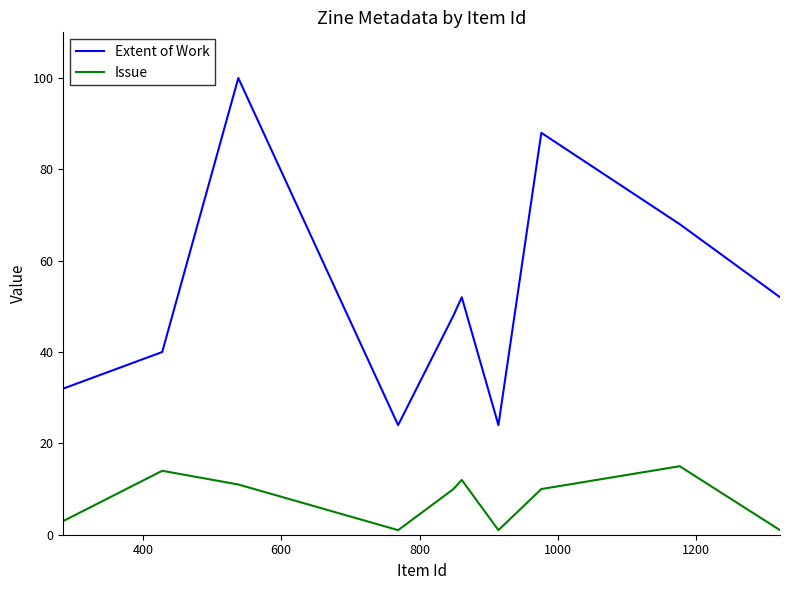

Which series has the largest range (max minus min)?

Extent of Work